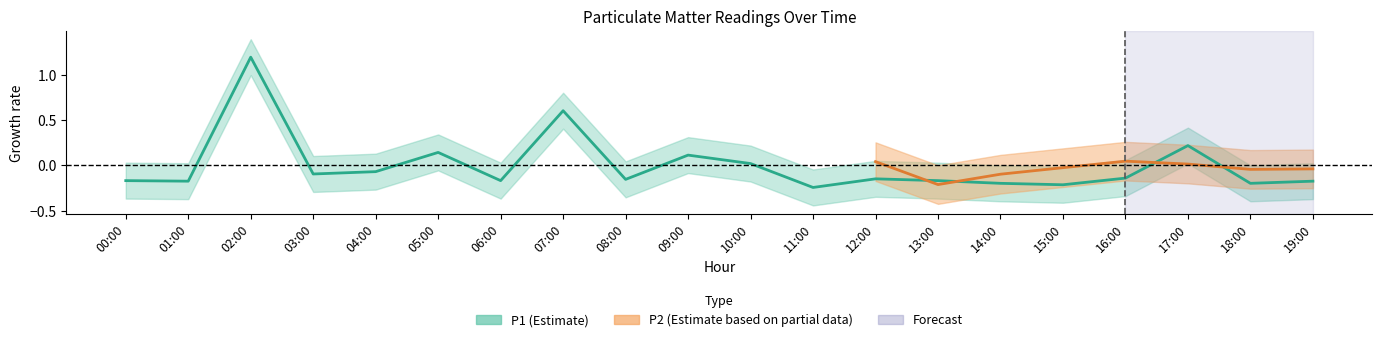

Does the chart display data point markers on the line(s)?

No